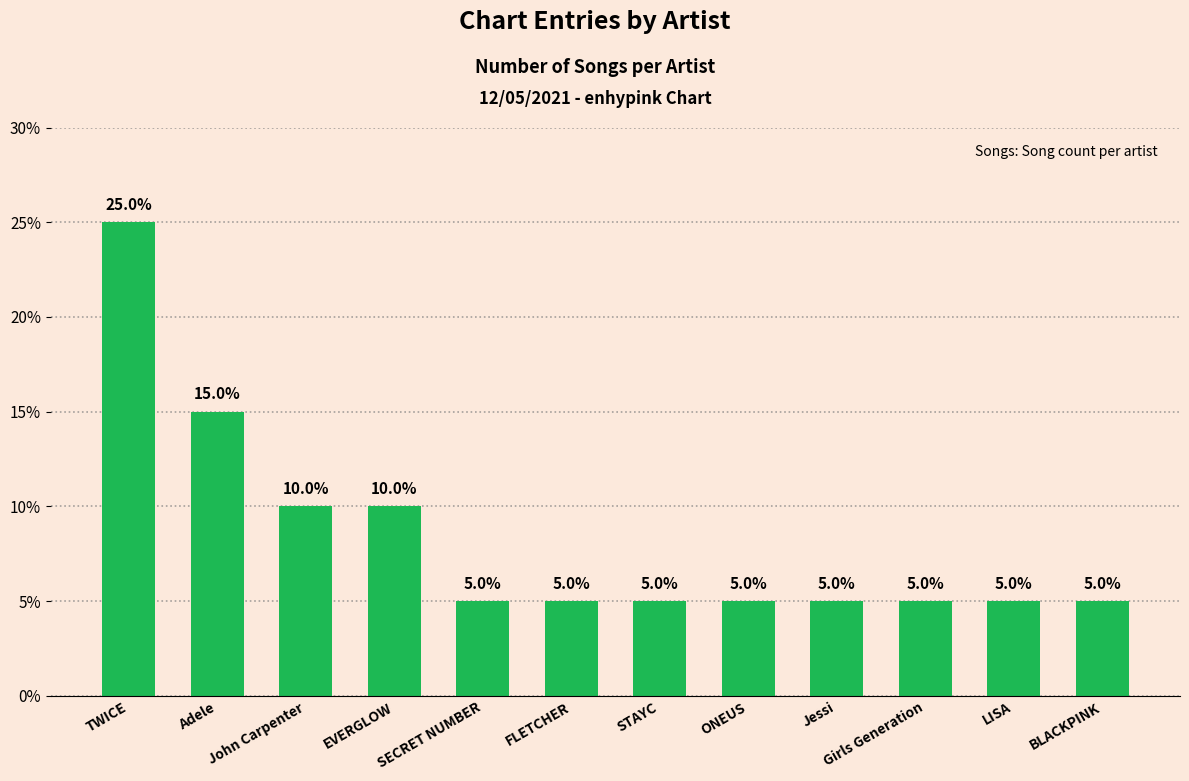

Does the chart contain any negative values?

No